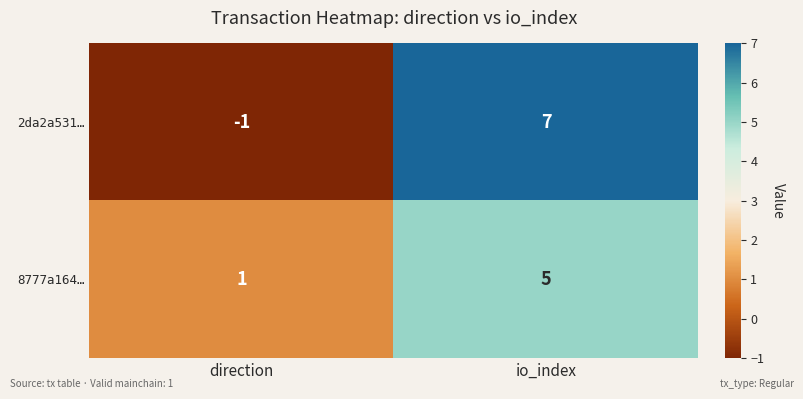

Read the 2da2a531… value at io_index.

7